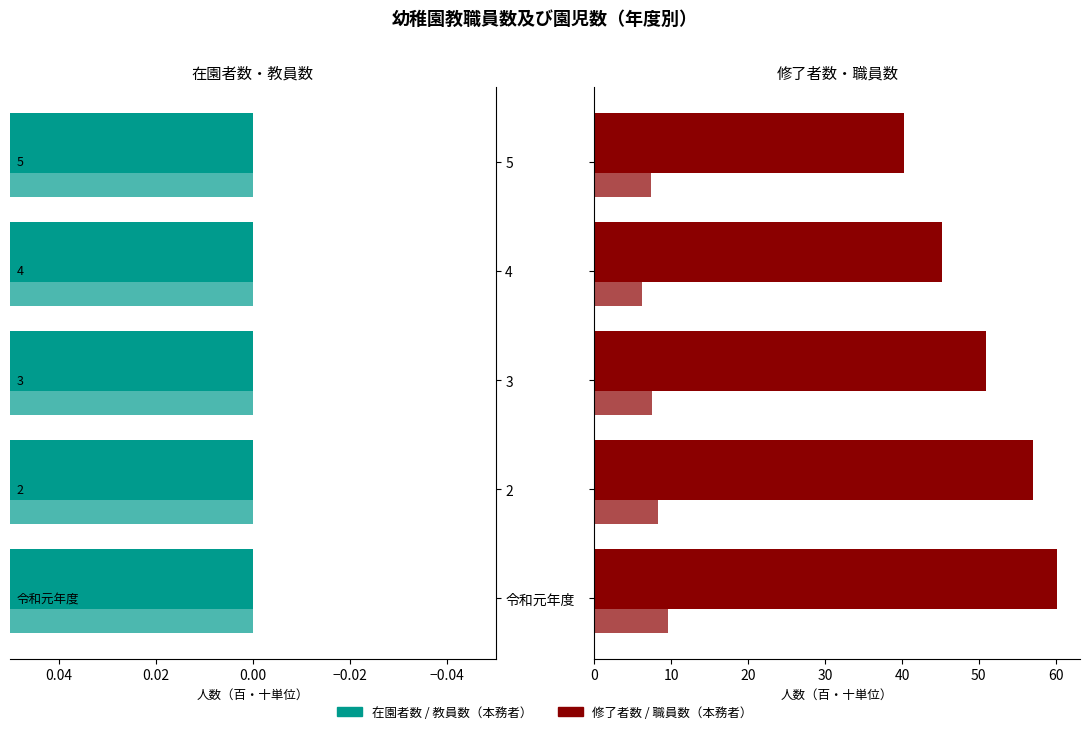

Which series has the widest spread of values?

在園者数(/100)